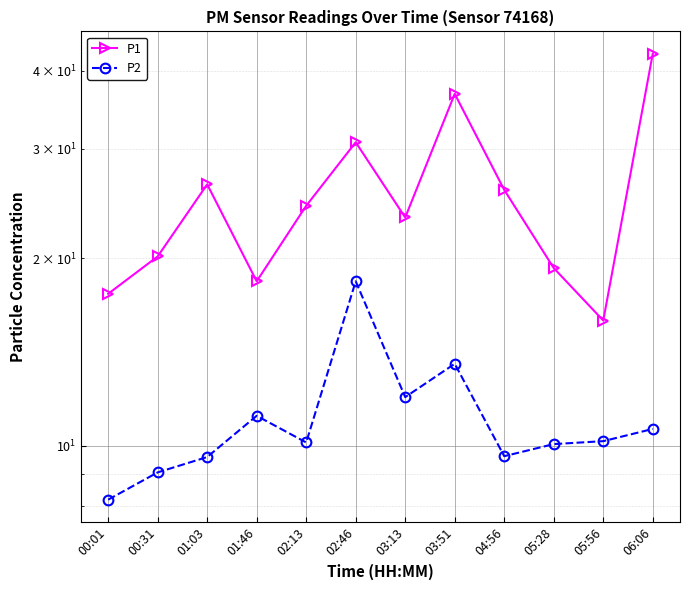

Reading left to right, extract all data points from this chart.

P1: 17.6	20.1	26.3	18.4	24.3	30.7	23.3	36.8	25.8	19.3	15.9	42.6
P2: 8.2	9.1	9.6	11.2	10.1	18.4	12.0	13.6	9.6	10.1	10.2	10.7